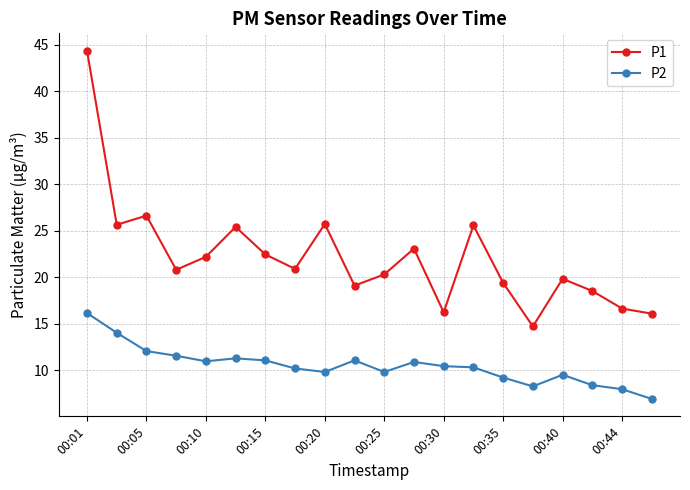

What is the difference between the second highest and minimum values in the P2 series?

7.1